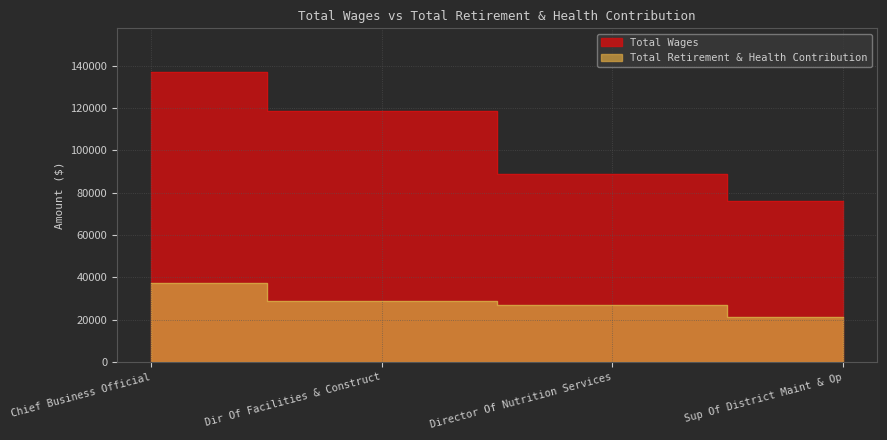

Between Dir Of Facilities & Construct and Director Of Nutrition Services, which series saw the biggest shift?

Total Wages